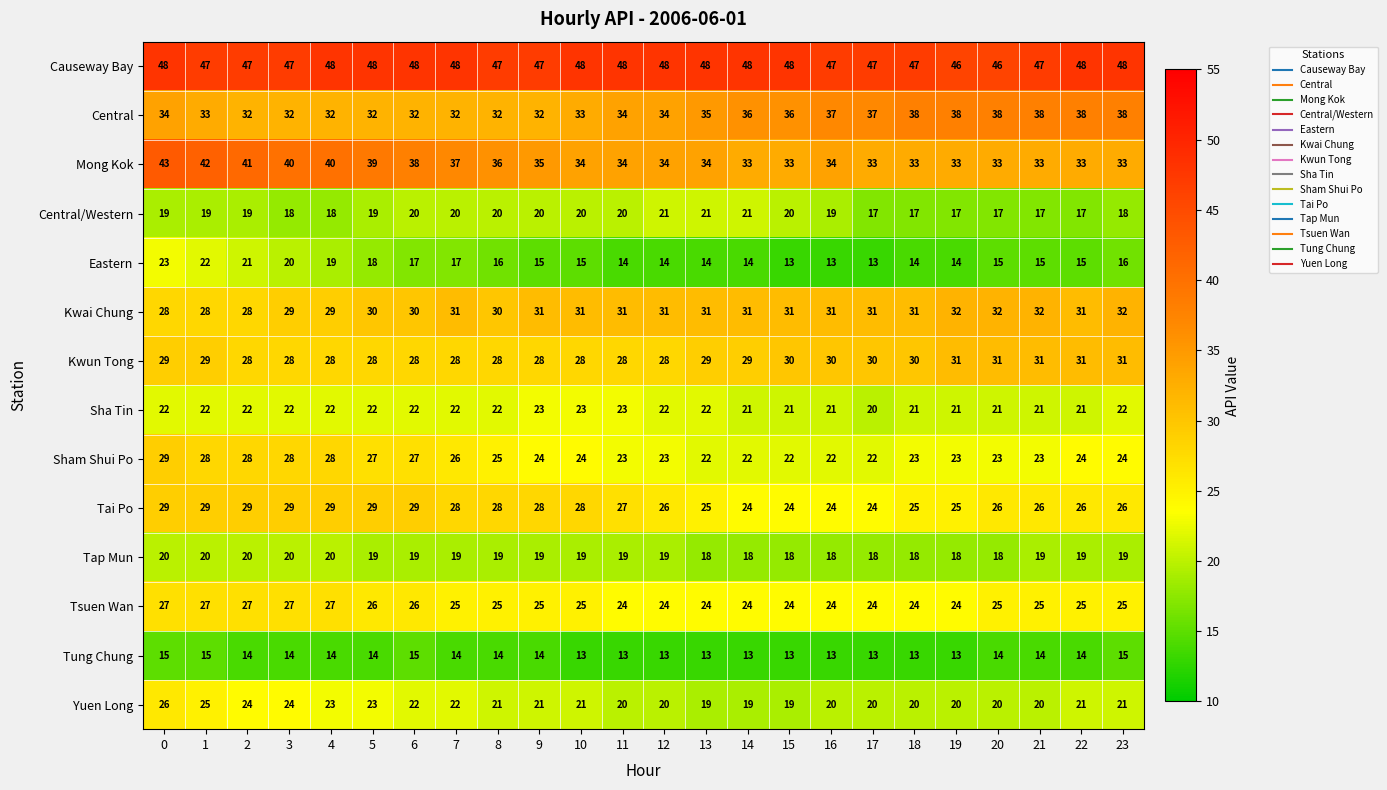

What is the maximum value shown in the chart?

48